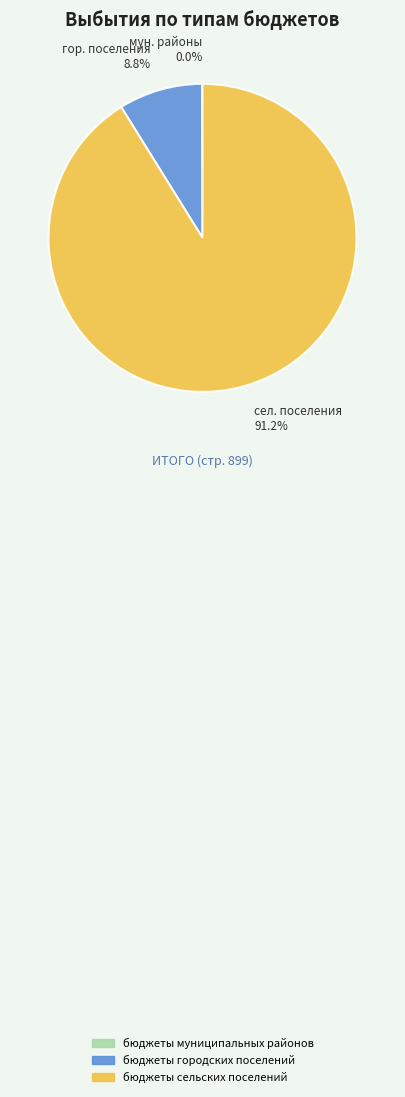

What is the majority slice?

бюджеты сельских поселений